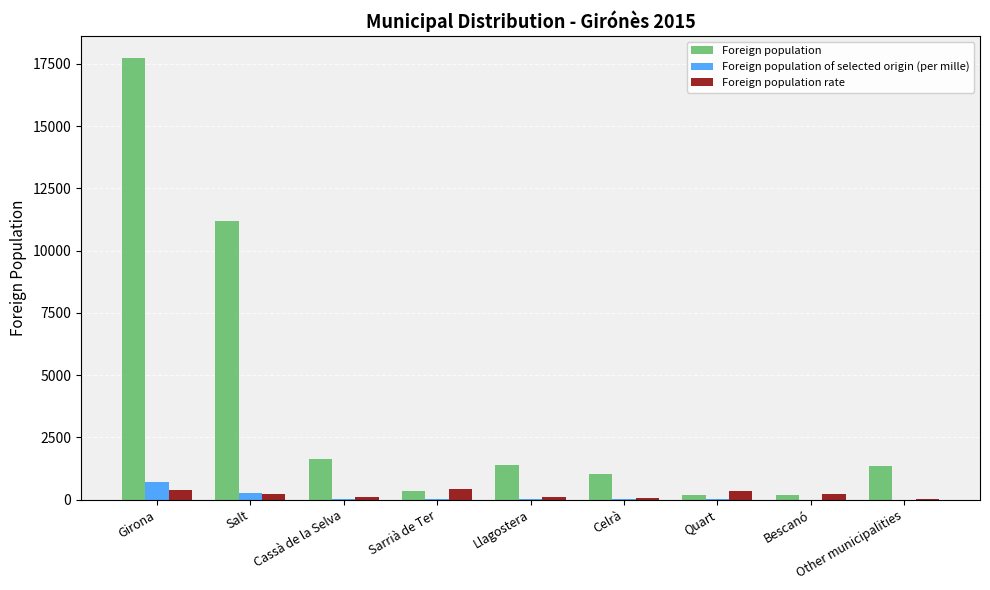

The Foreign population series shows 1375 at Llagostera. True or false?

True